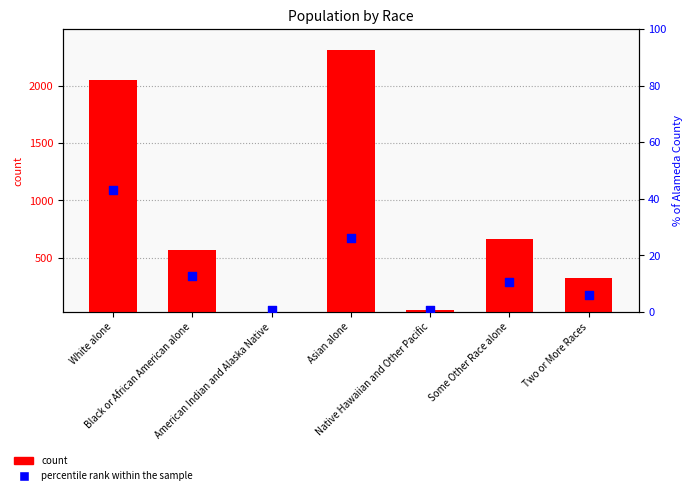

Which series has the largest Y range (max minus min)?

count